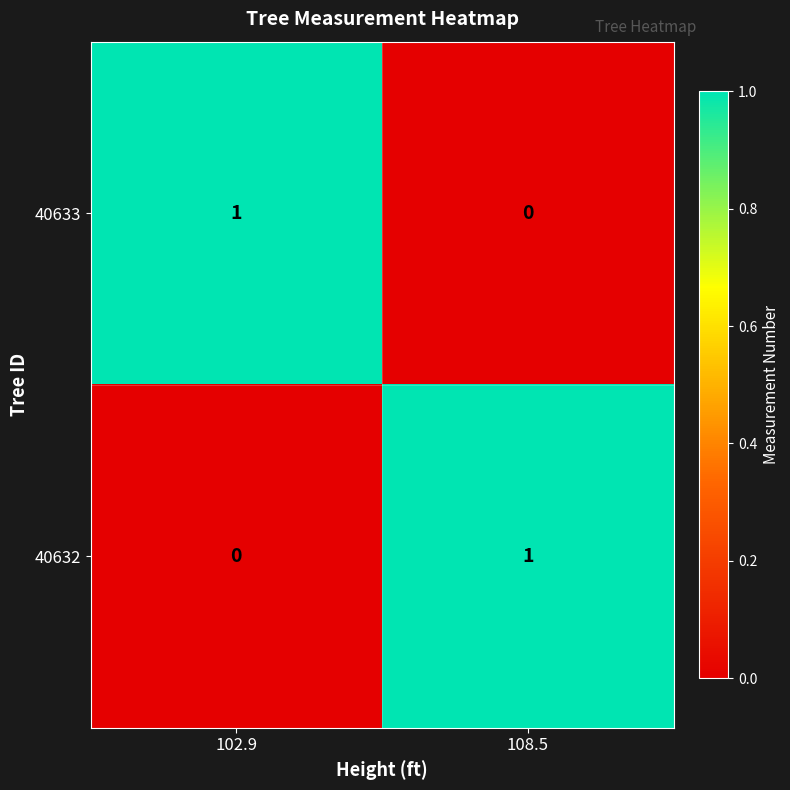

How many series are shown in this chart?

2